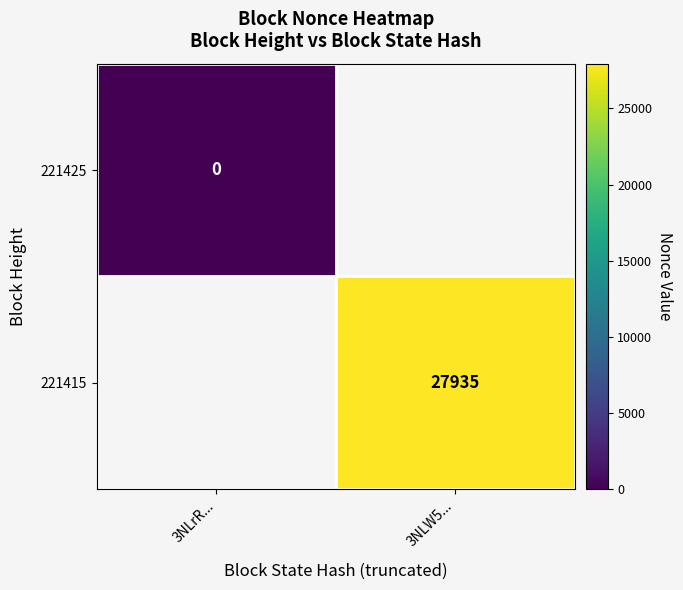

Which category has the highest value across all series?

3NLW5...